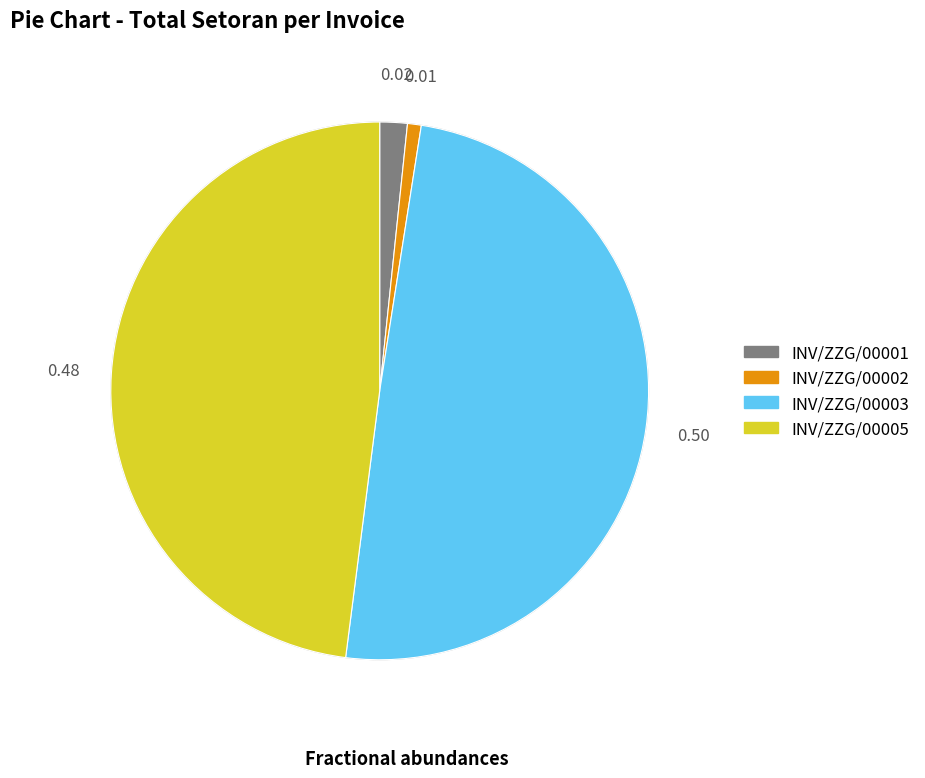

How many slices are in this pie chart?

4